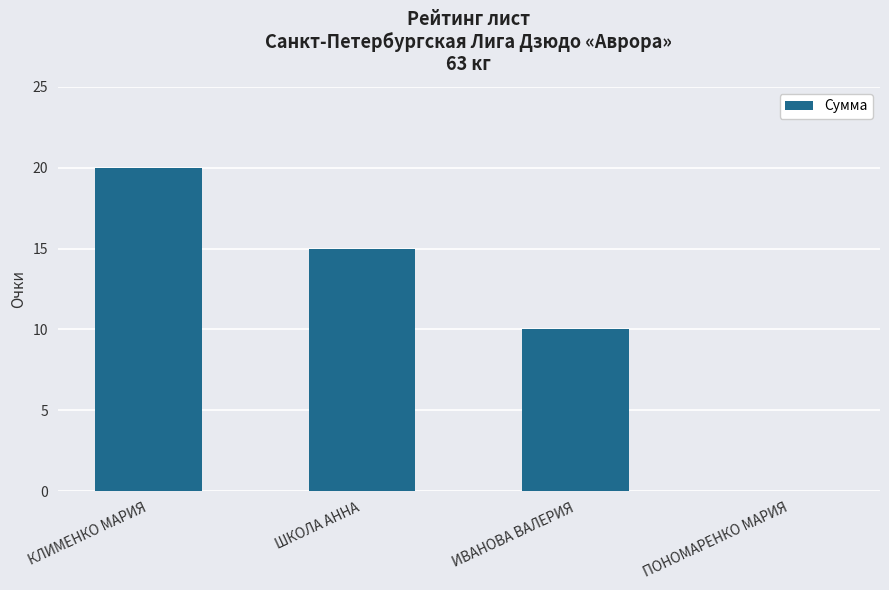

Reading left to right, transcribe all the data shown in this chart.

20	15	10	0